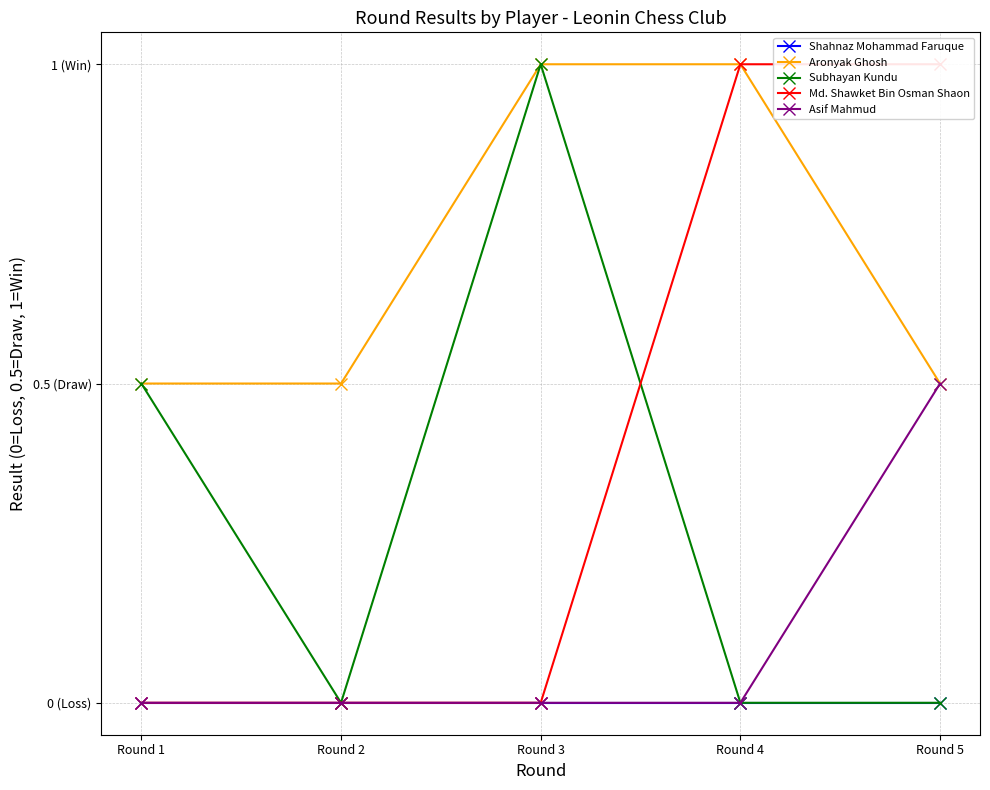

Does the chart have visible grid lines?

Yes